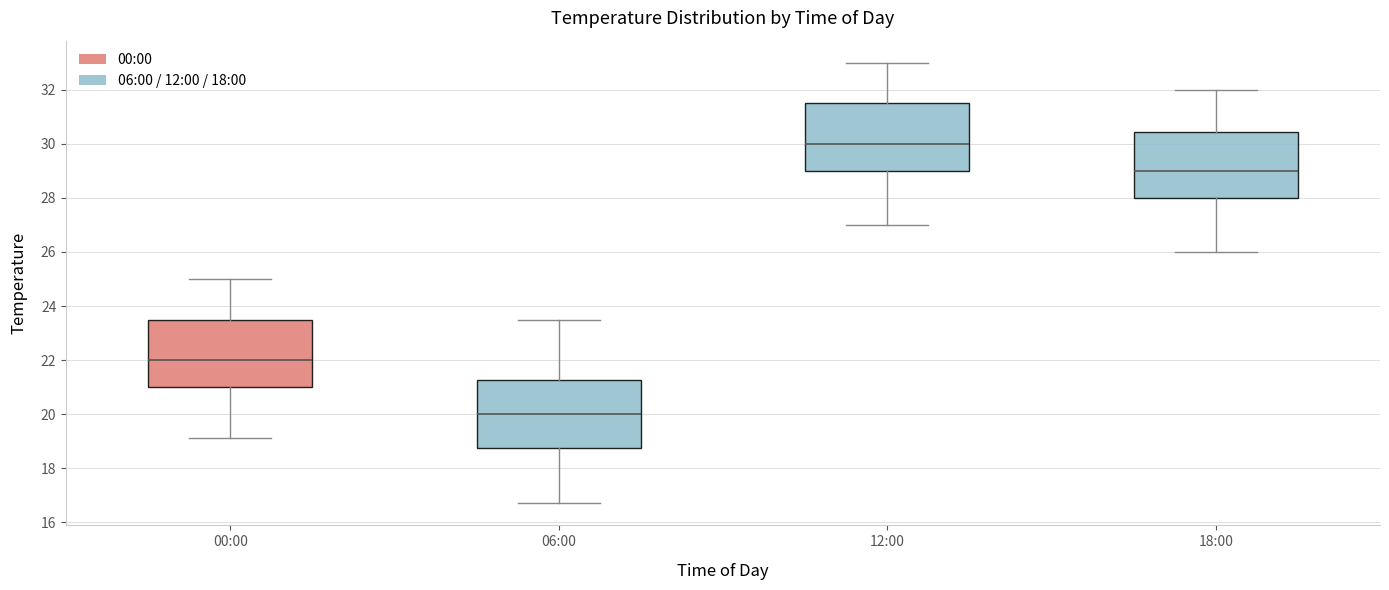

Reading left to right, read every box against the y-axis: the position of its median line, the range the box covers, and the ends of its whiskers. The values are not printed on the chart, so give them approximately, as read against the axis.

00:00: median 22.0, box 21.0 to 23.6, whiskers 19.2 to 25.0
06:00: median 20.0, box 18.8 to 21.2, whiskers 16.8 to 23.6
12:00: median 30.0, box 29.0 to 31.6, whiskers 27.0 to 33.0
18:00: median 29.0, box 28.0 to 30.4, whiskers 26.0 to 32.0